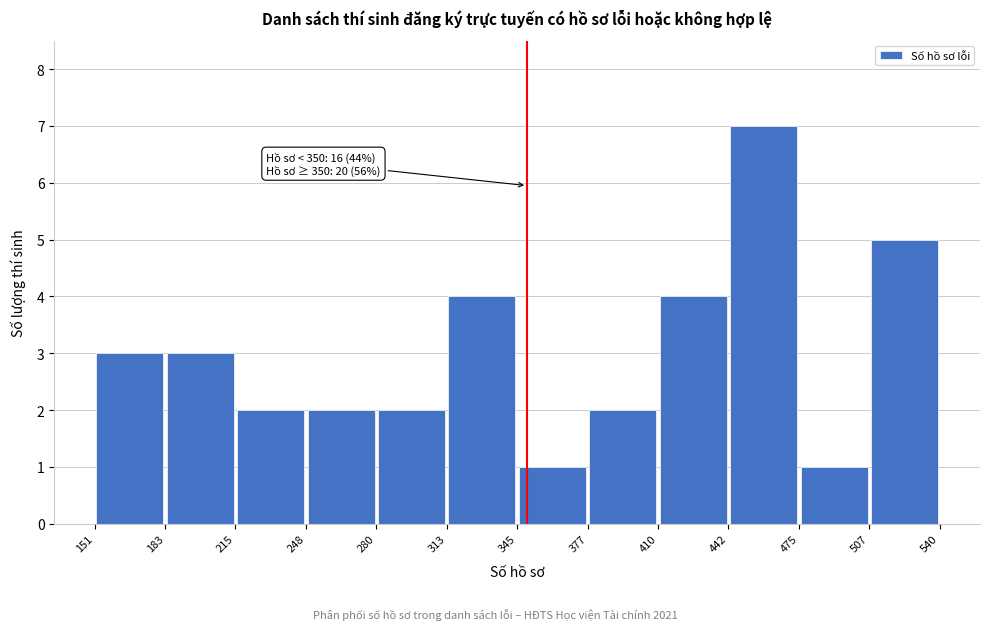

Which range on the x-axis has the tallest bar?

442 to 475